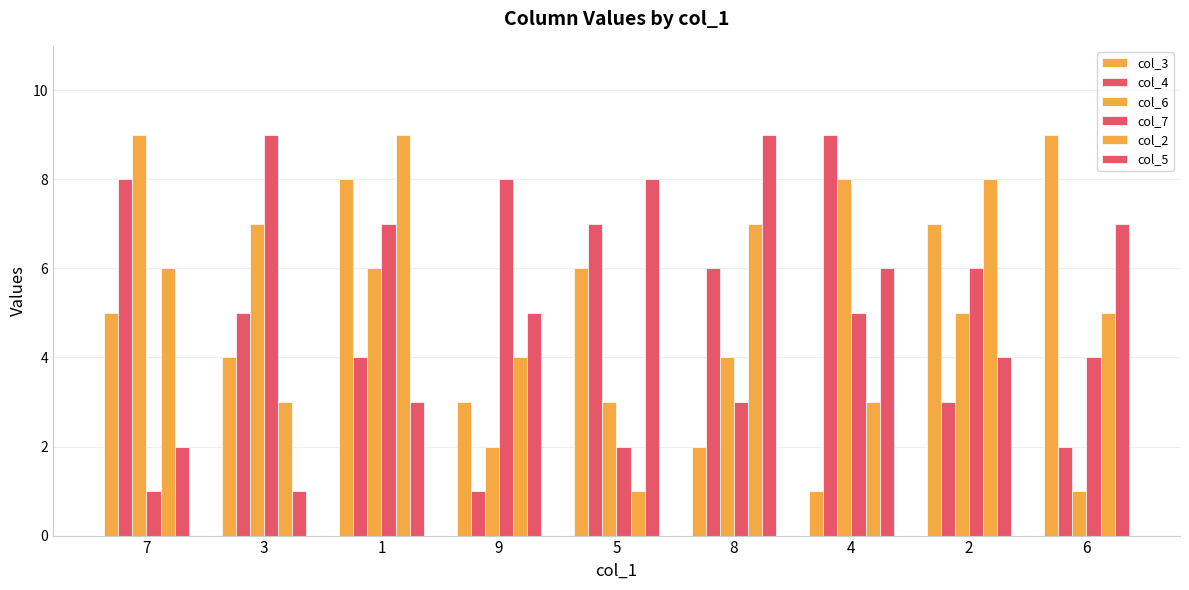

Count the number of data series in this chart.

6